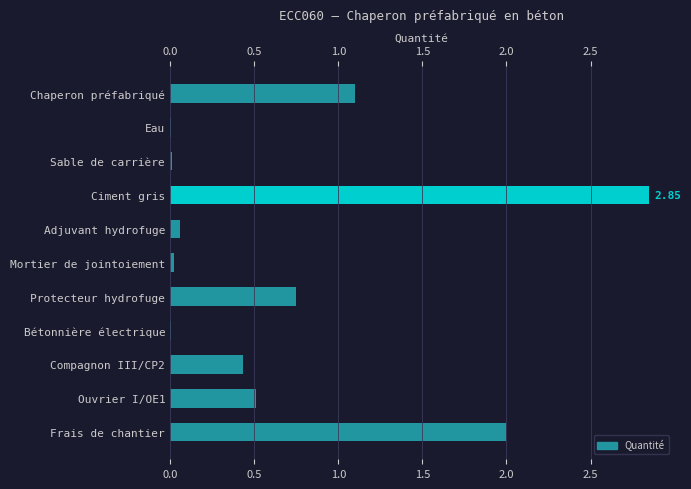

Which category has the highest value across all series?

Ciment gris